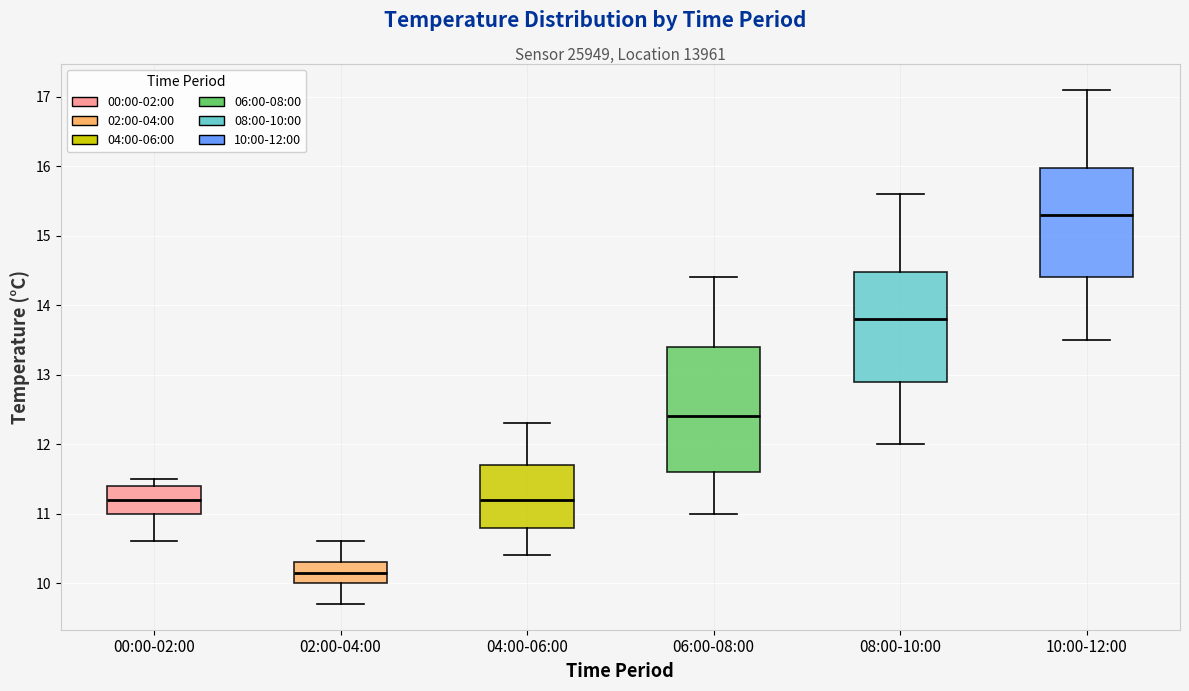

Which box has the lowest median line?

02:00-04:00